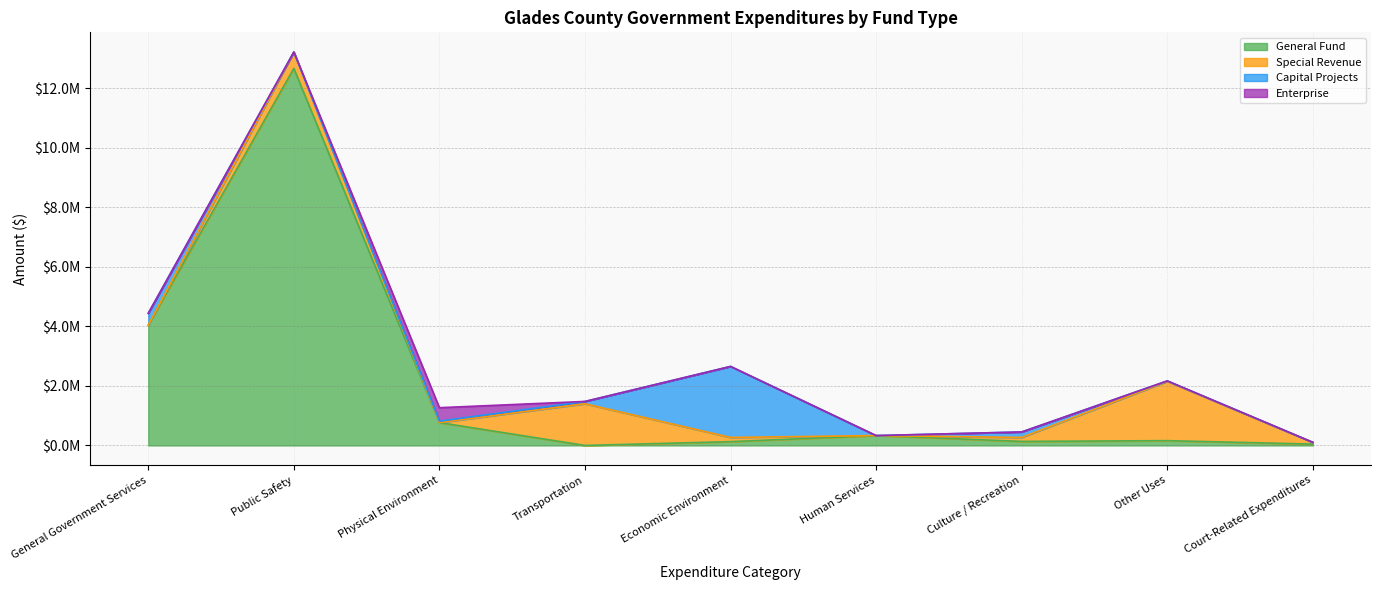

Rank the series by their maximum value, from lowest to highest.

Enterprise, Special Revenue, Capital Projects, General Fund